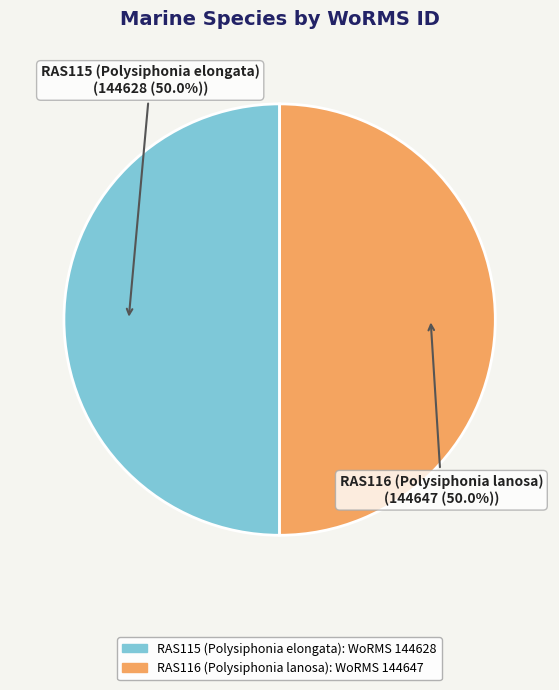

To the nearest percent, what is the average slice percentage?

50%